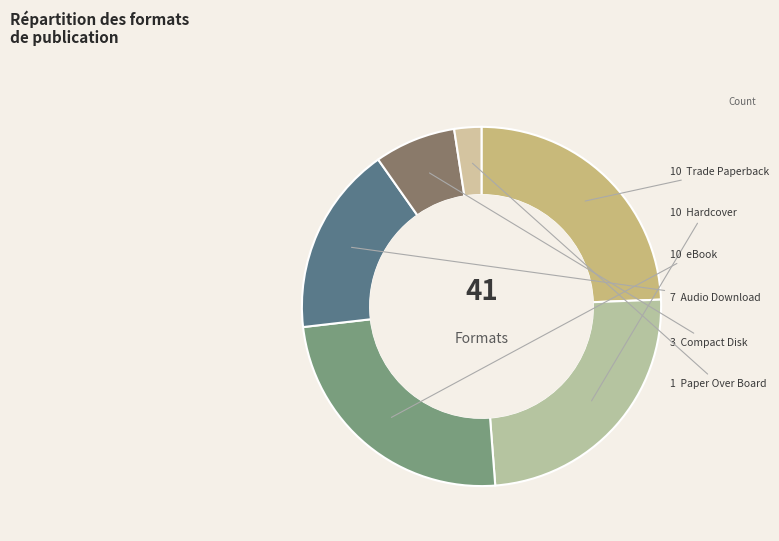

Which slice is the largest?

Trade Paperback